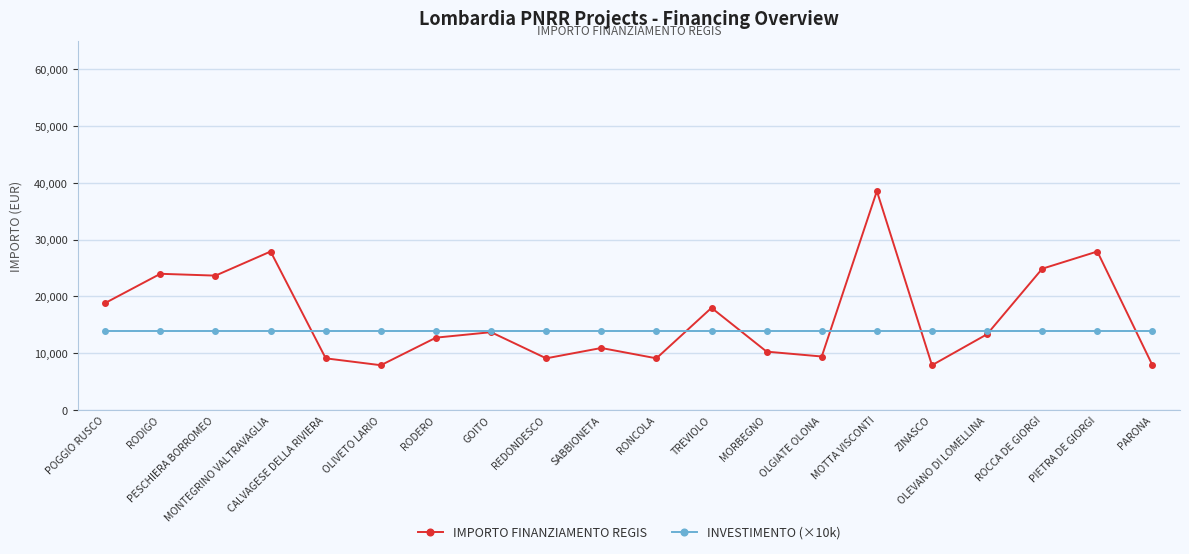

What position from the right is RONCOLA?

10